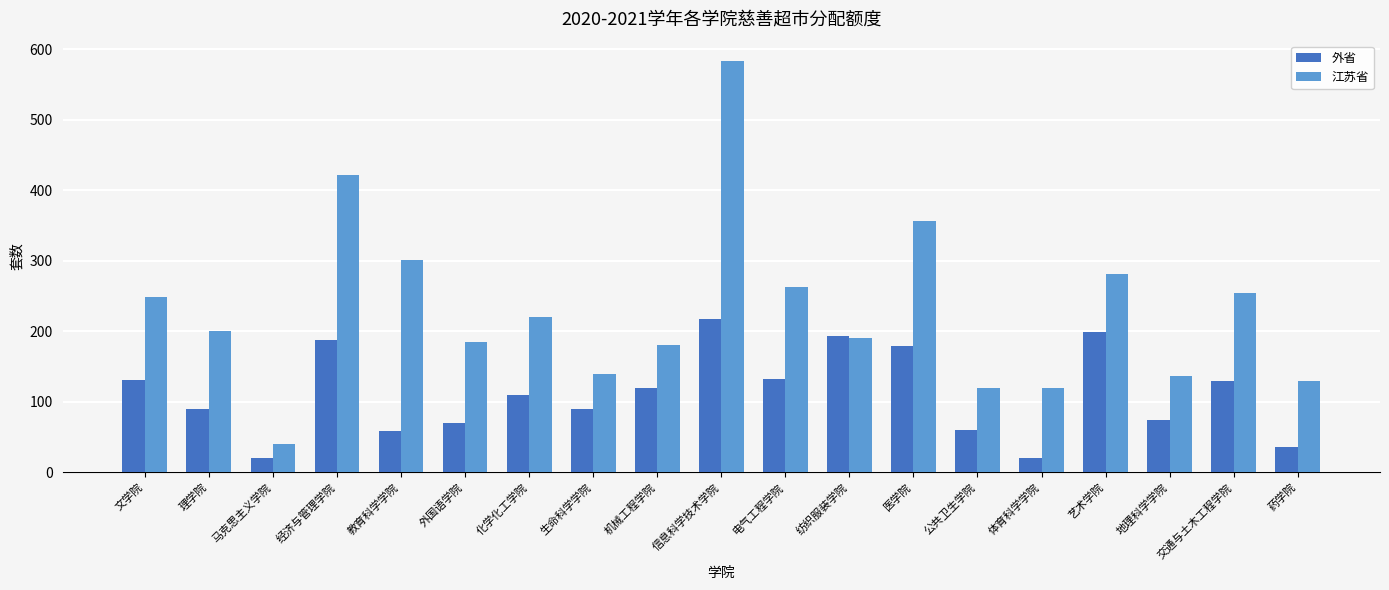

What is the difference between the 江苏省 values at 教育科学学院 and 机械工程学院?

121